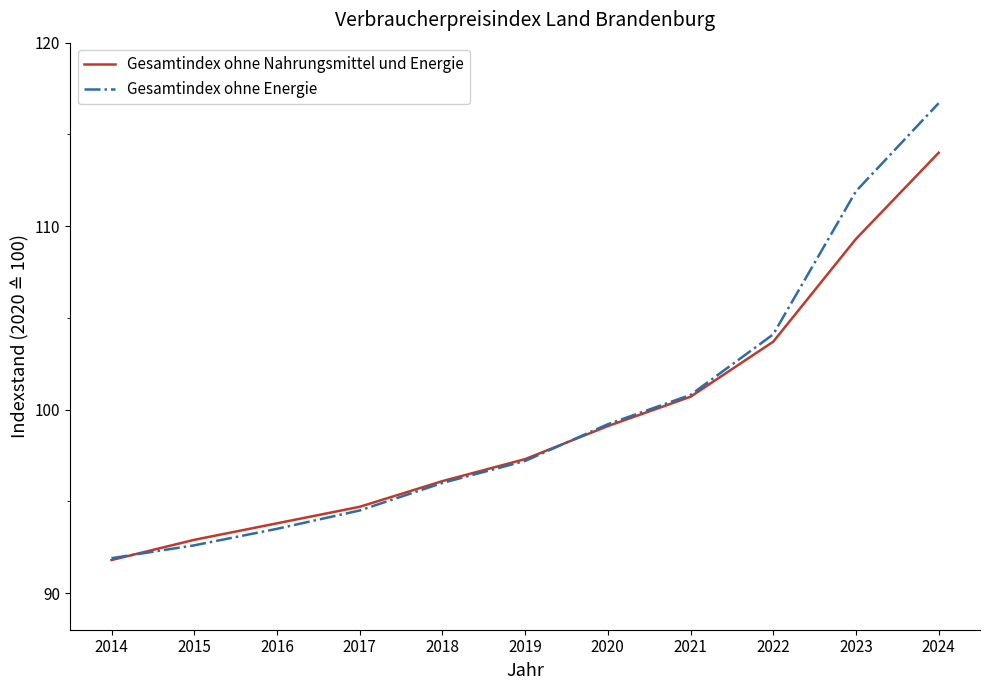

What is the approximate value of Gesamtindex ohne Nahrungsmittel und Energie at 2023?

109.3